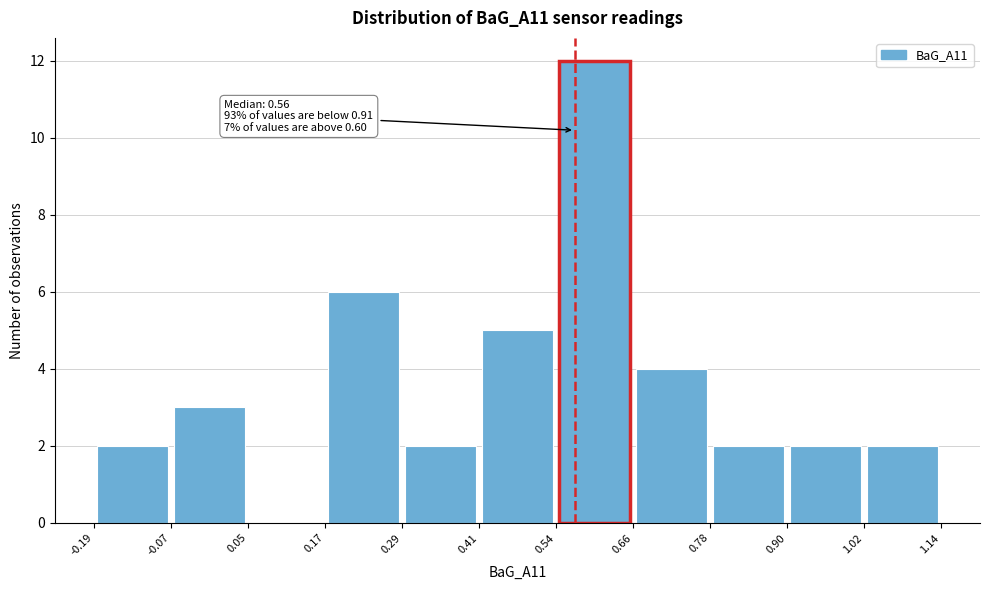

Over which range of the x-axis is the bar tallest?

0.54 to 0.66